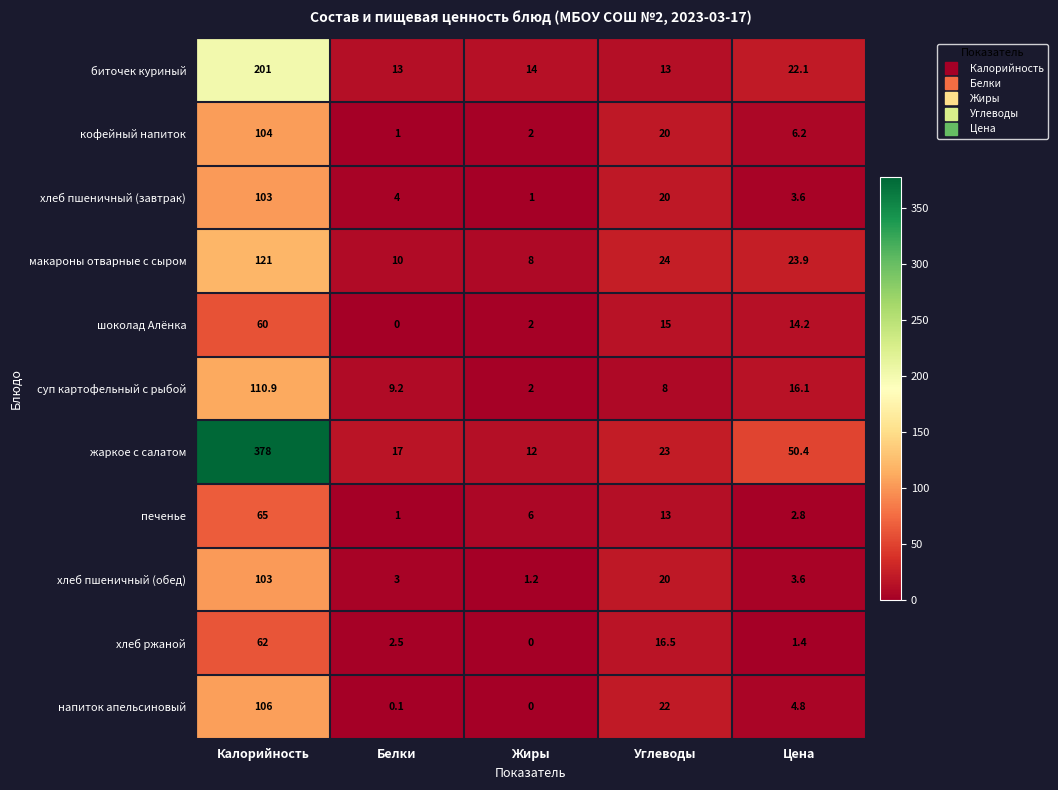

What is the maximum value for макароны отварные с сыром?

121.0